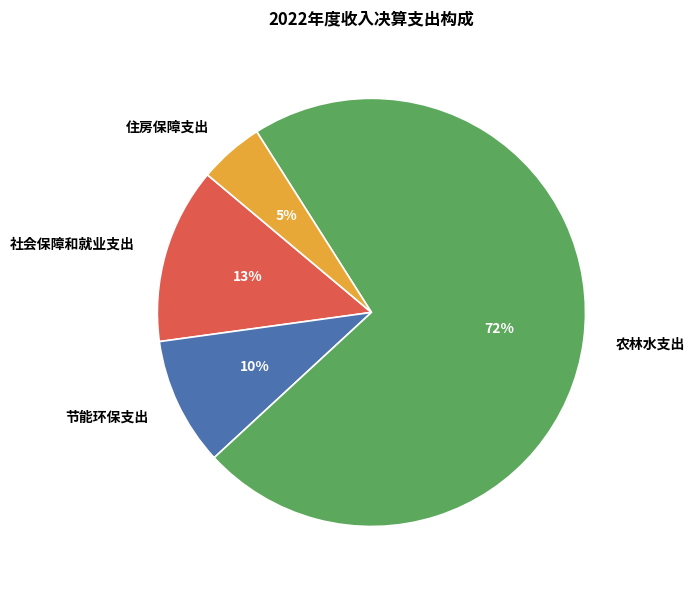

What is the smallest slice in the pie chart?

住房保障支出